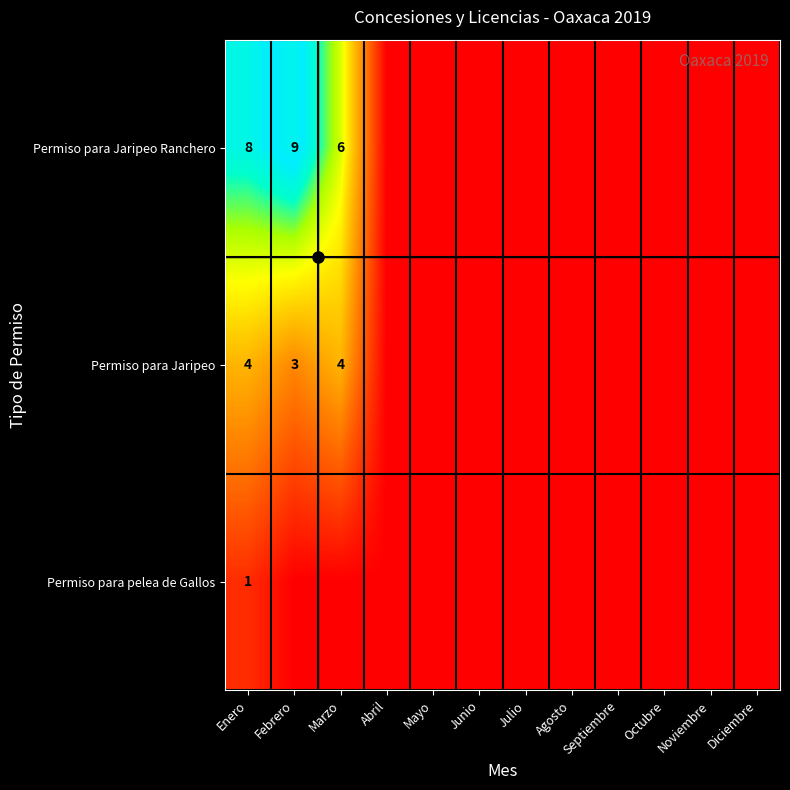

Between Enero and Marzo, which is larger?

Enero